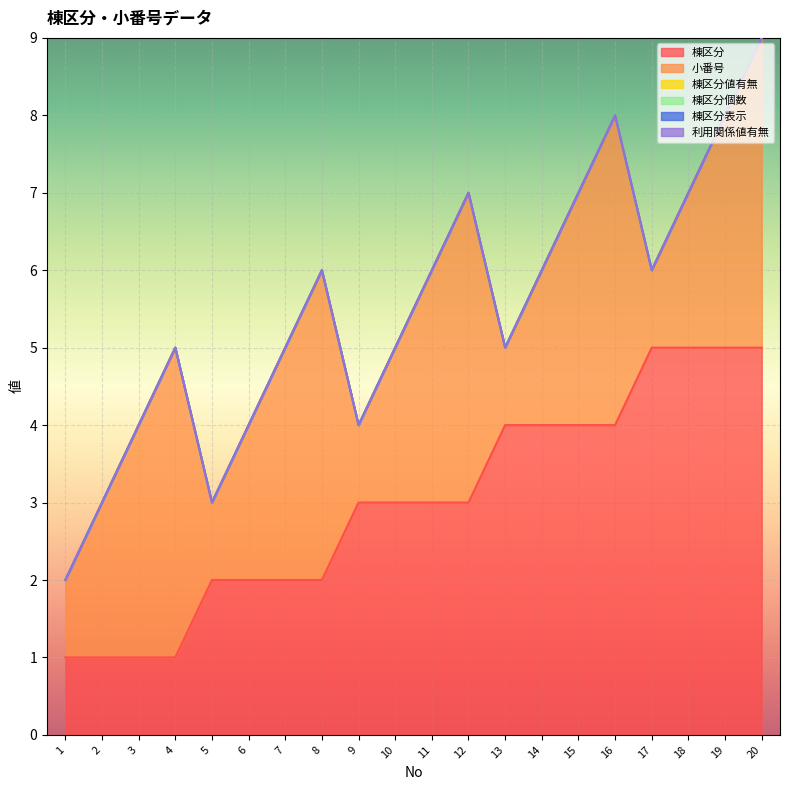

Does the chart display data point markers on the line(s)?

No